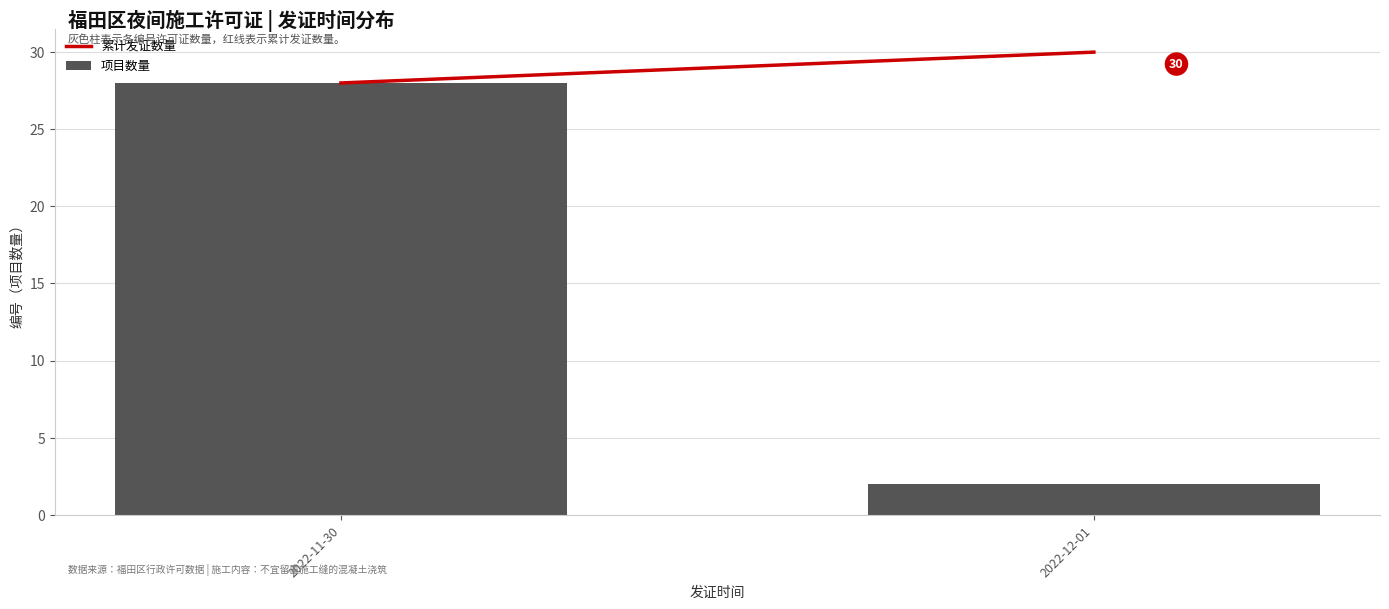

How many bars are there in total?

2